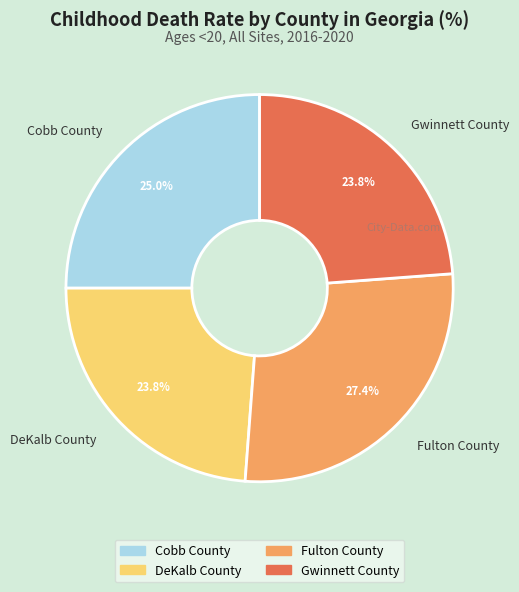

What percentage is the DeKalb County slice, to the nearest percent?

24%